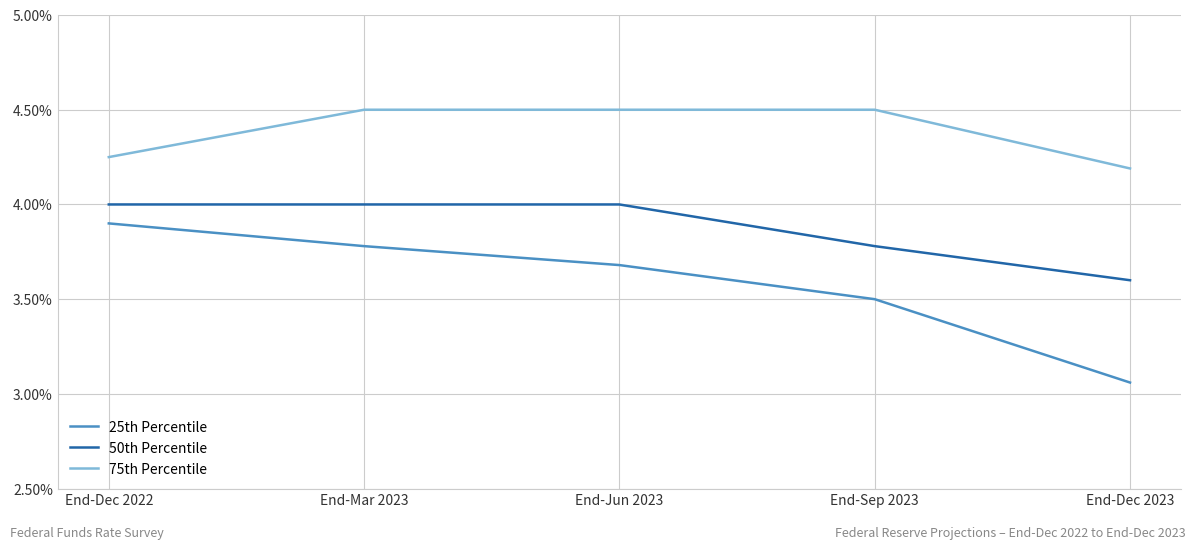

Is it true that 75th Percentile equals 4.5 at End-Sep 2023?

True